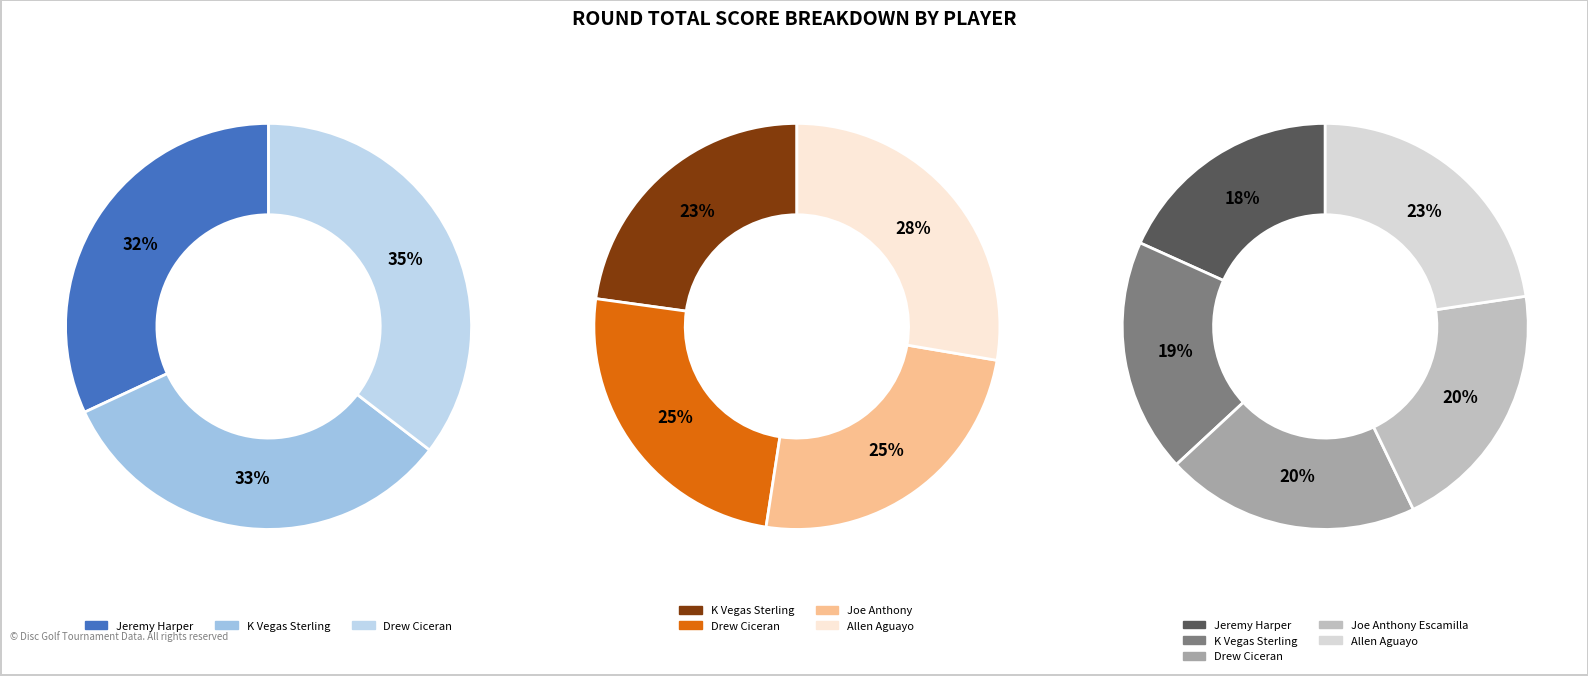

Is there any slice that represents more than half of the pie?

No